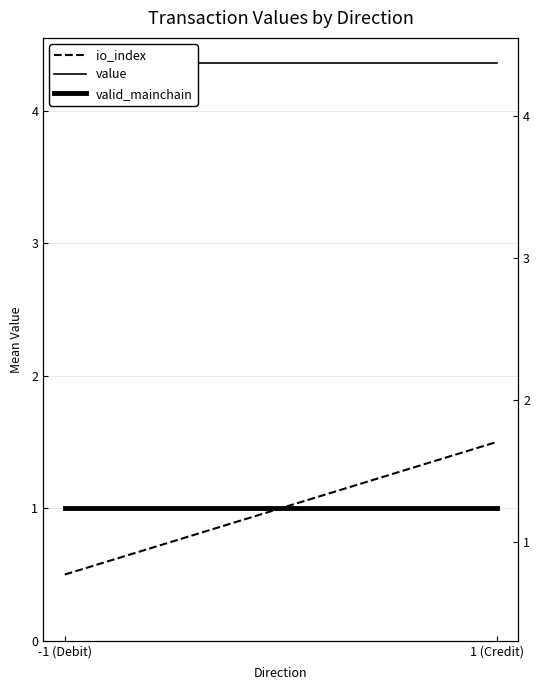

What is the difference between the highest and lowest values at -1 (Debit)?

3.9